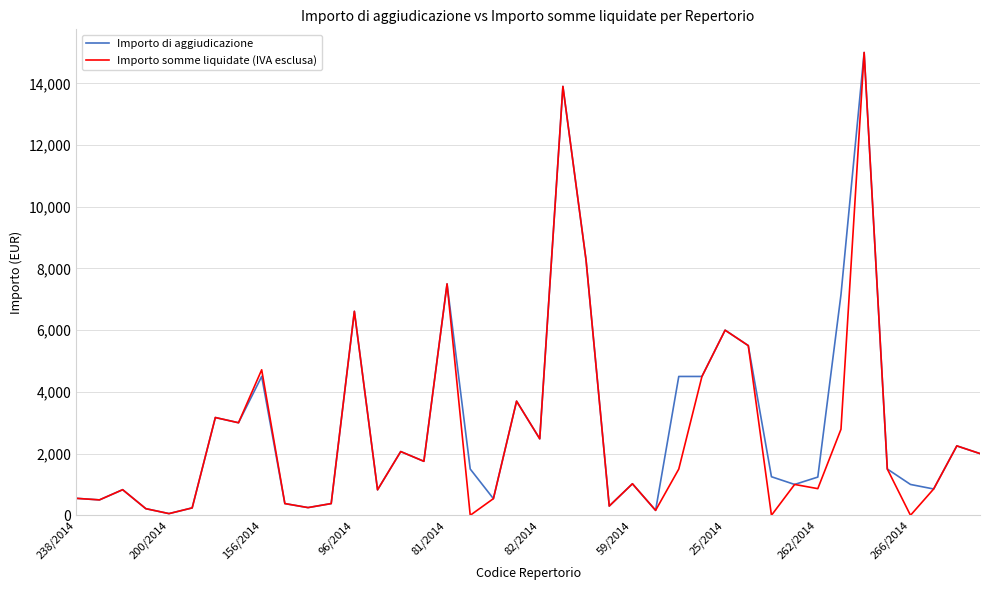

What is the greatest value displayed?

15000